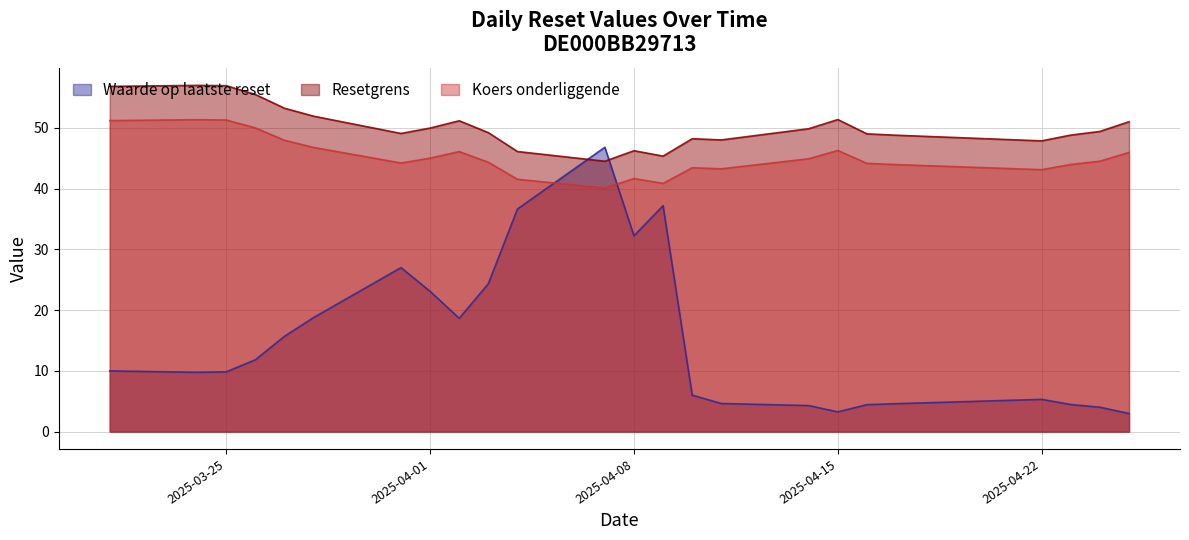

True or false: Koers onderliggende has a value of 44.2 at 2025-04-16.

True